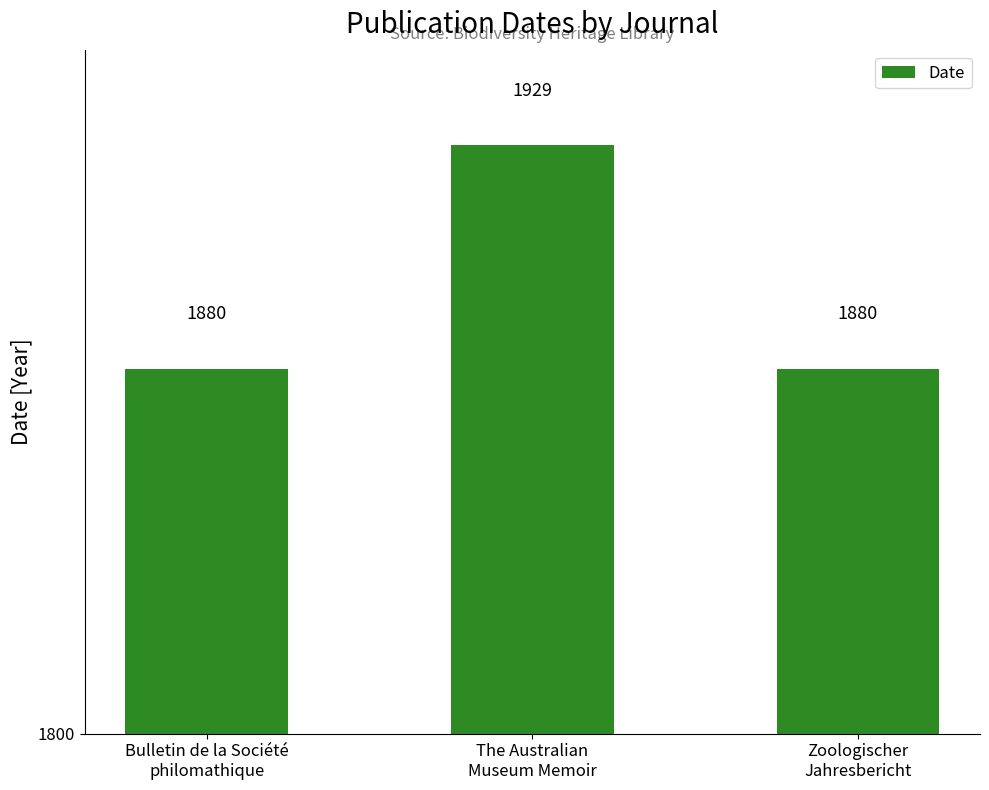

What is the minimum value shown in the chart?

1880